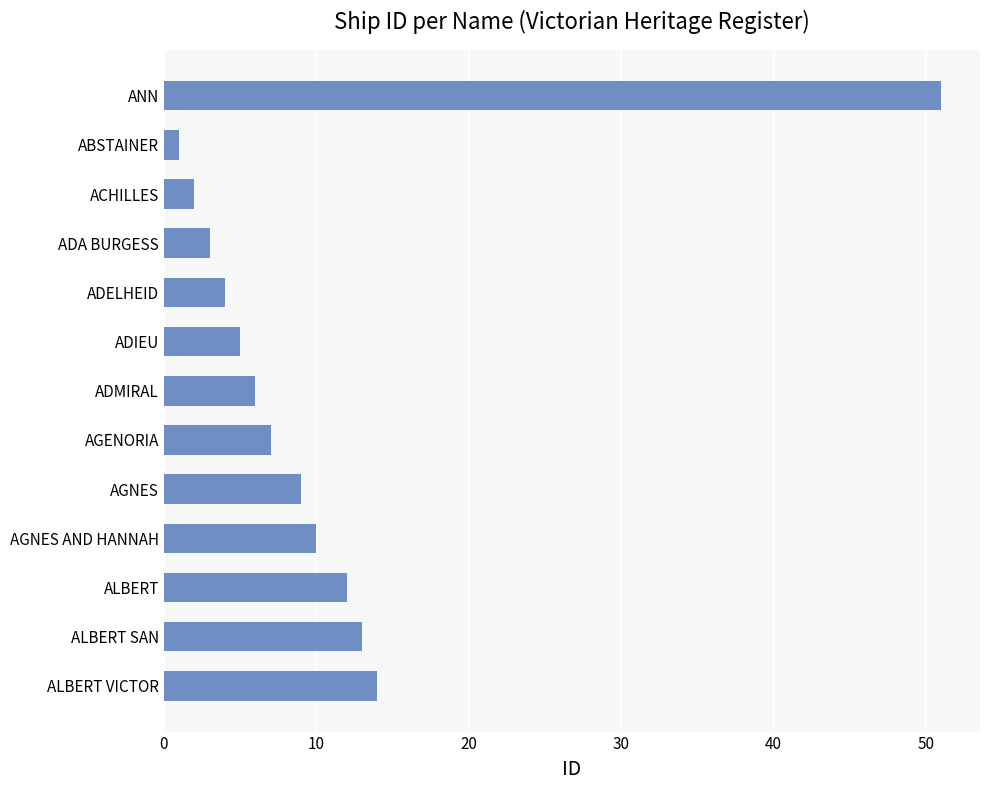

What is the minimum value shown in the chart?

1